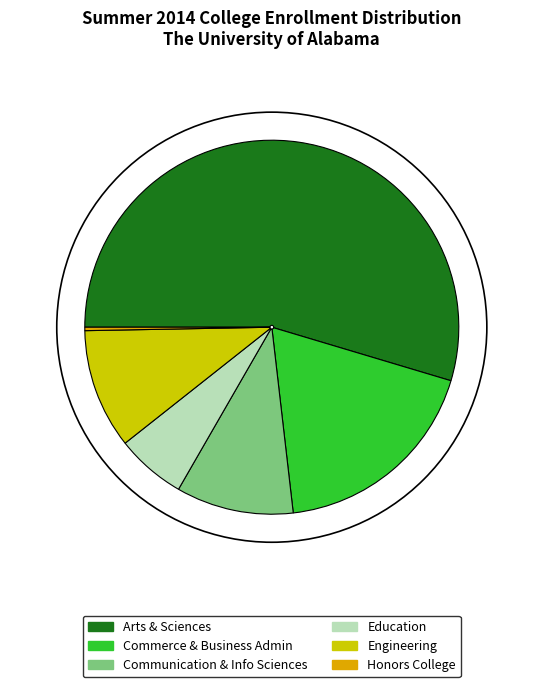

What is the largest slice in the pie chart?

Arts & Sciences